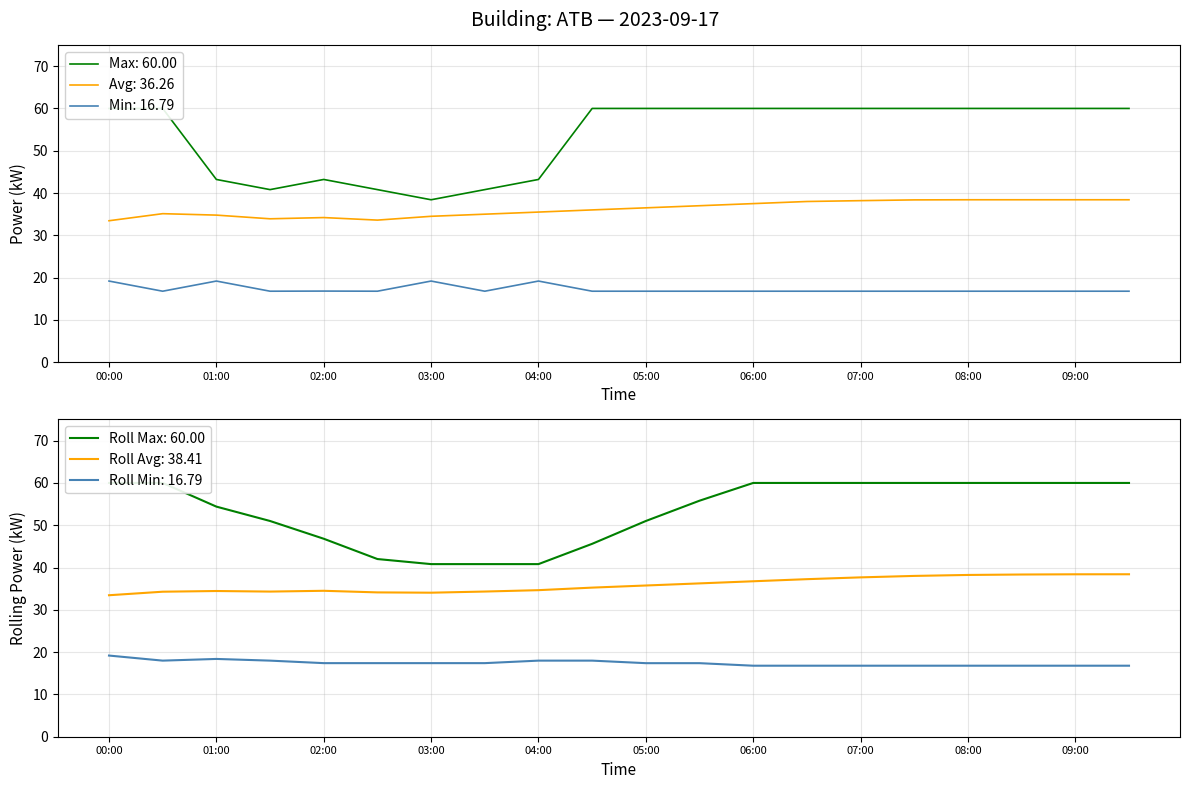

How many values in the Max Power series are below 60?

7